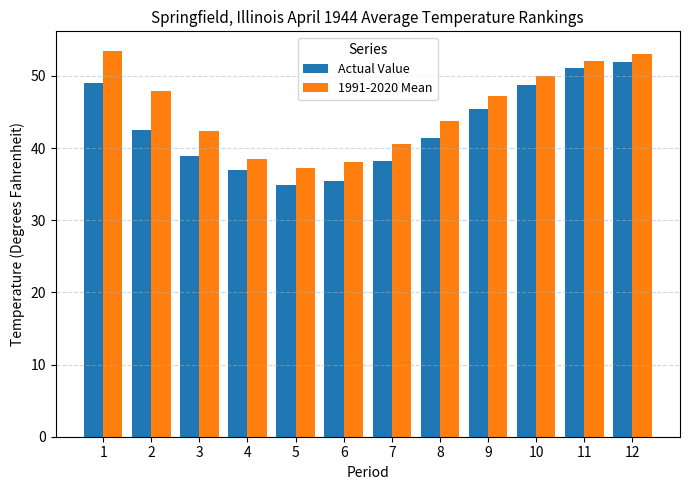

Is the value of 1991-2020 Mean at 10 greater than the value of Actual Value at 2?

Yes